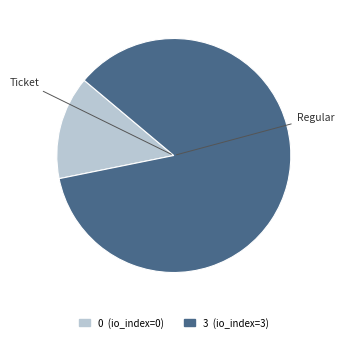

Combined, do Regular and Ticket account for over 50%?

Yes